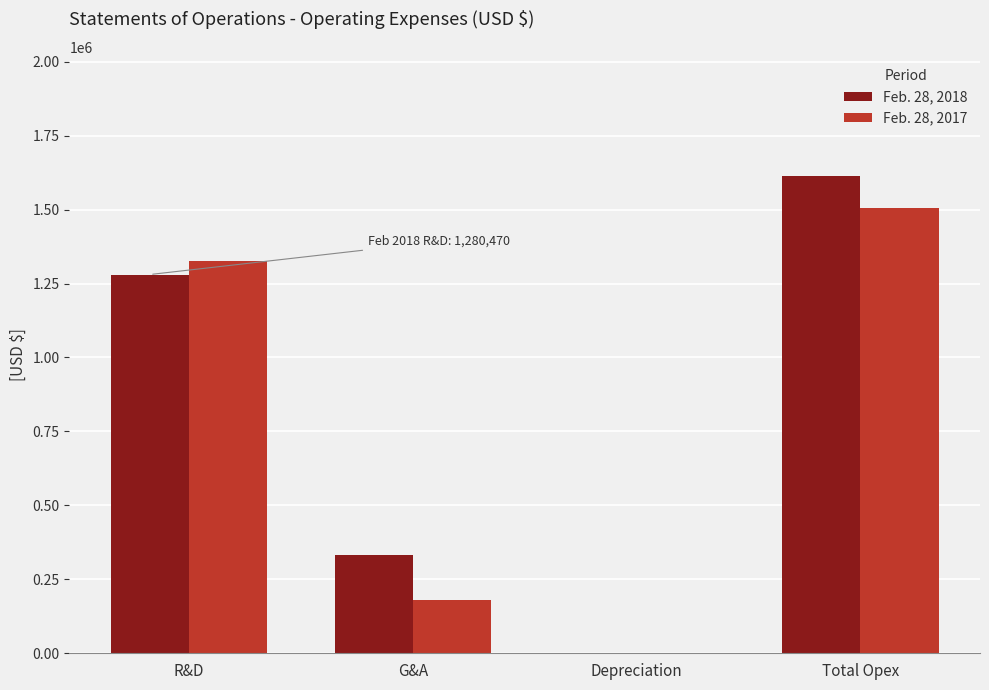

Is it true that Feb. 28, 2018 equals 1613101 at Total Opex?

True